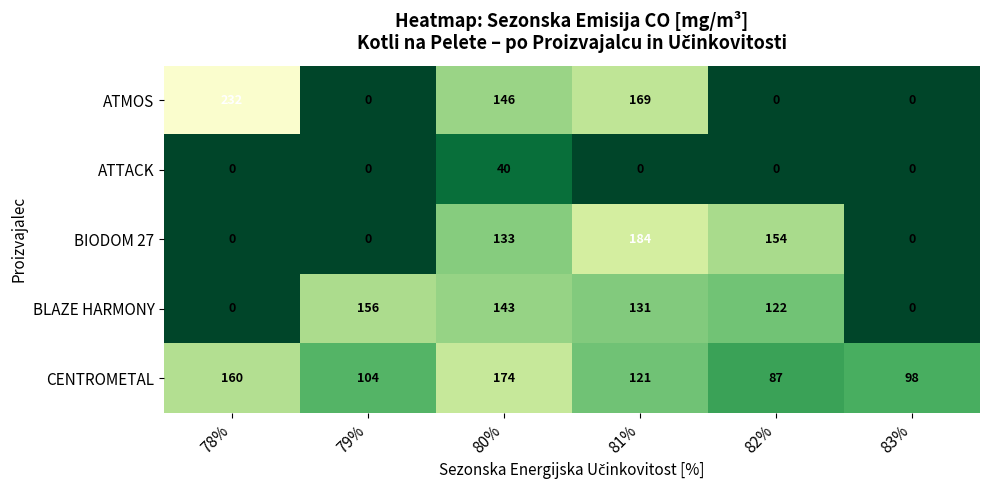

Rank the series at 81% from lowest to highest value.

ATTACK, CENTROMETAL, BLAZE HARMONY, ATMOS, BIODOM 27